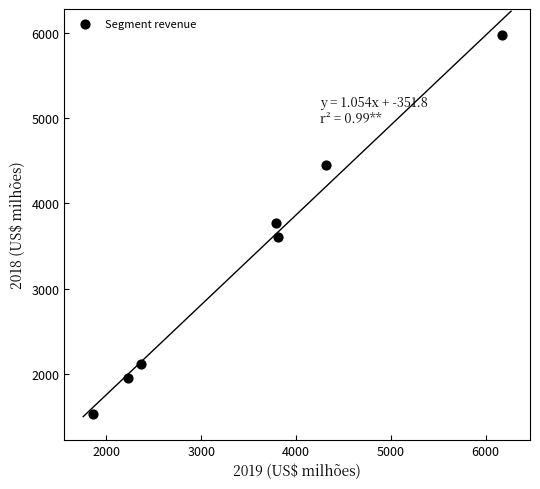

What is the average Y value?

3344